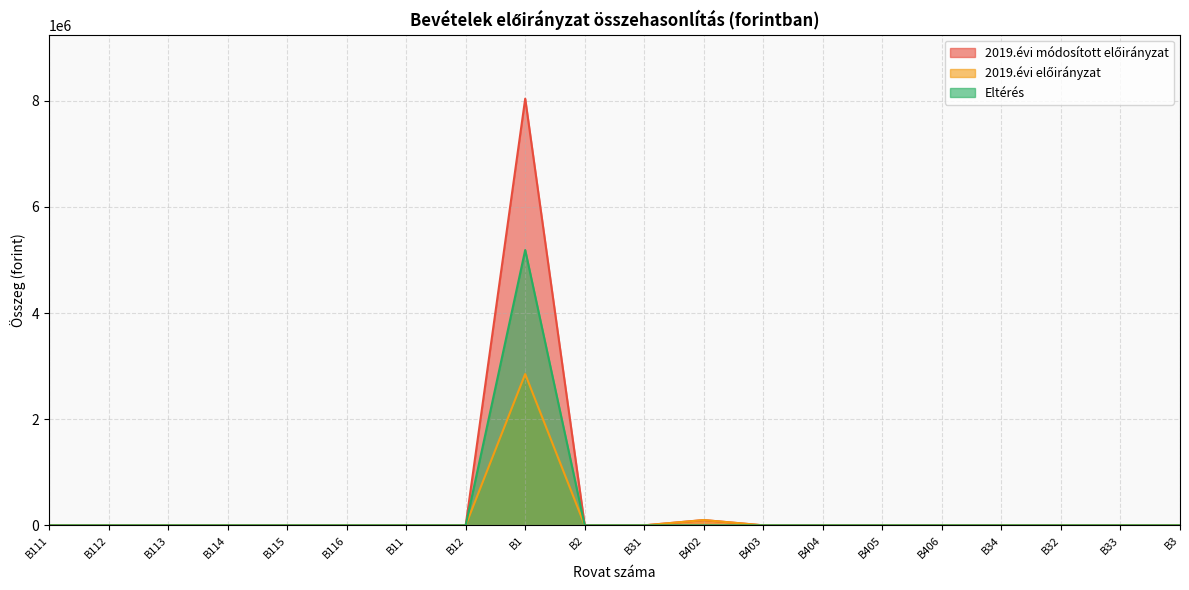

The value of 2019.évi előirányzat at B405 is 0. True or false?

True